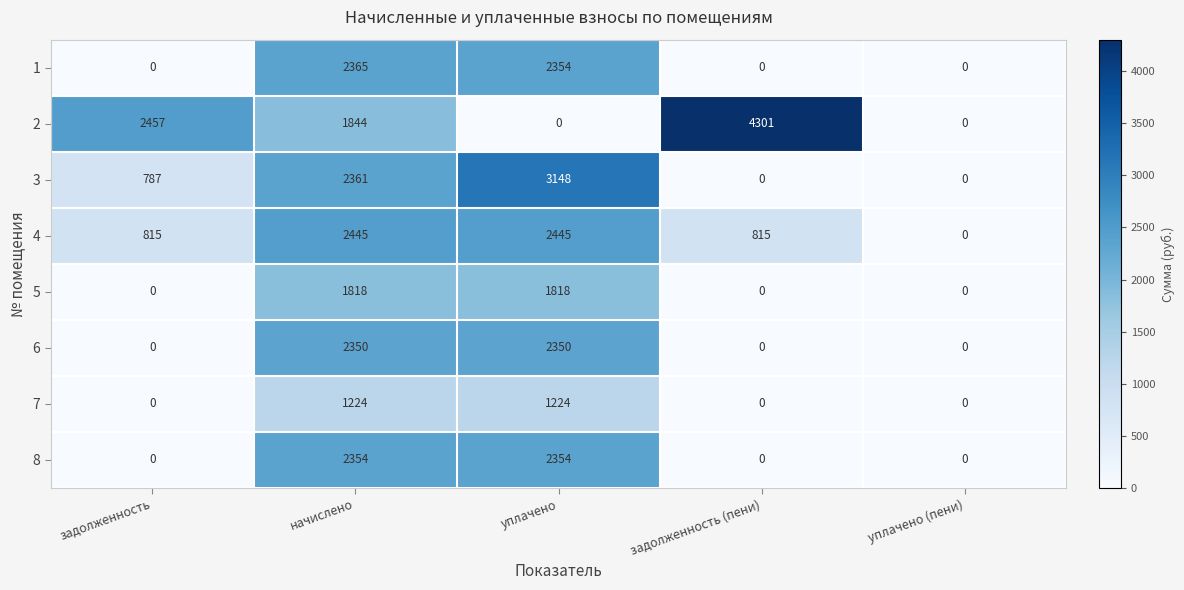

At which label is 2 closest to 2150?

начислено